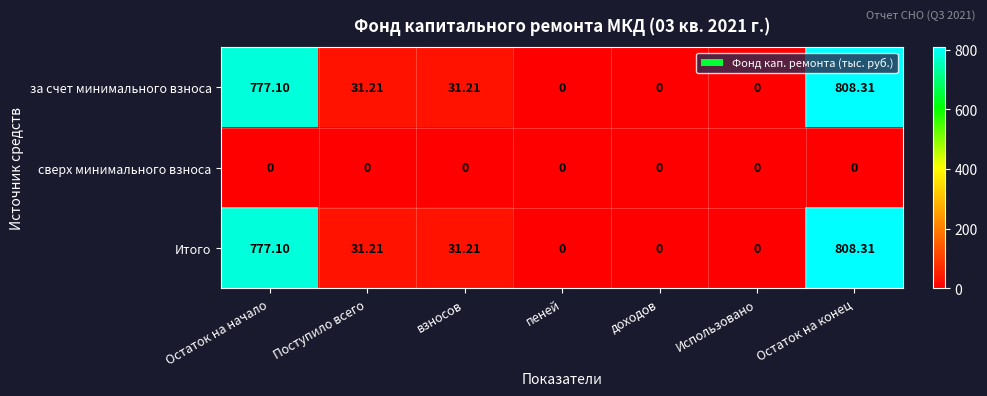

Which category has the highest value across all series?

Остаток на конец